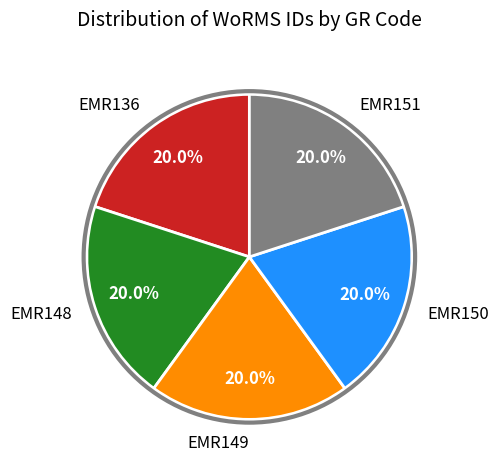

Is there any slice that represents more than half of the pie?

No